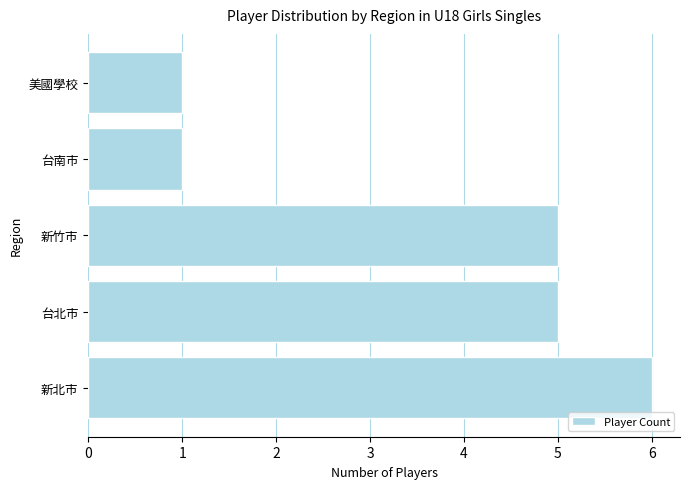

What is the greatest value displayed?

6